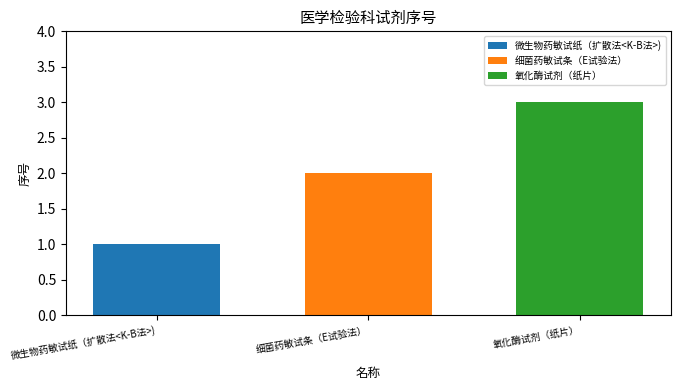

Which series has the largest range (max minus min)?

微生物药敏试纸（扩散法<K-B法>)